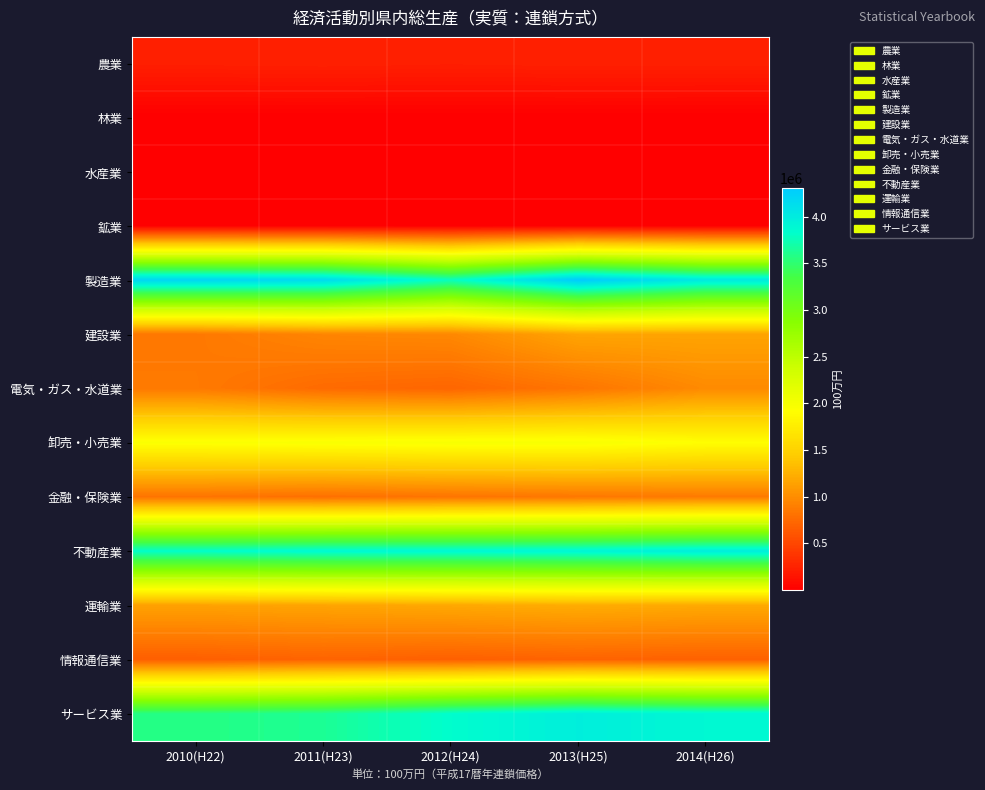

Which has a higher value, 2013(H25) or 2010(H22)?

2013(H25)